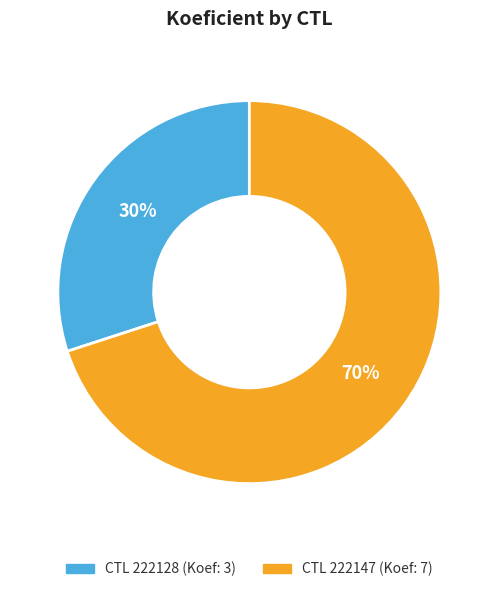

Count the number of slices in the pie.

2